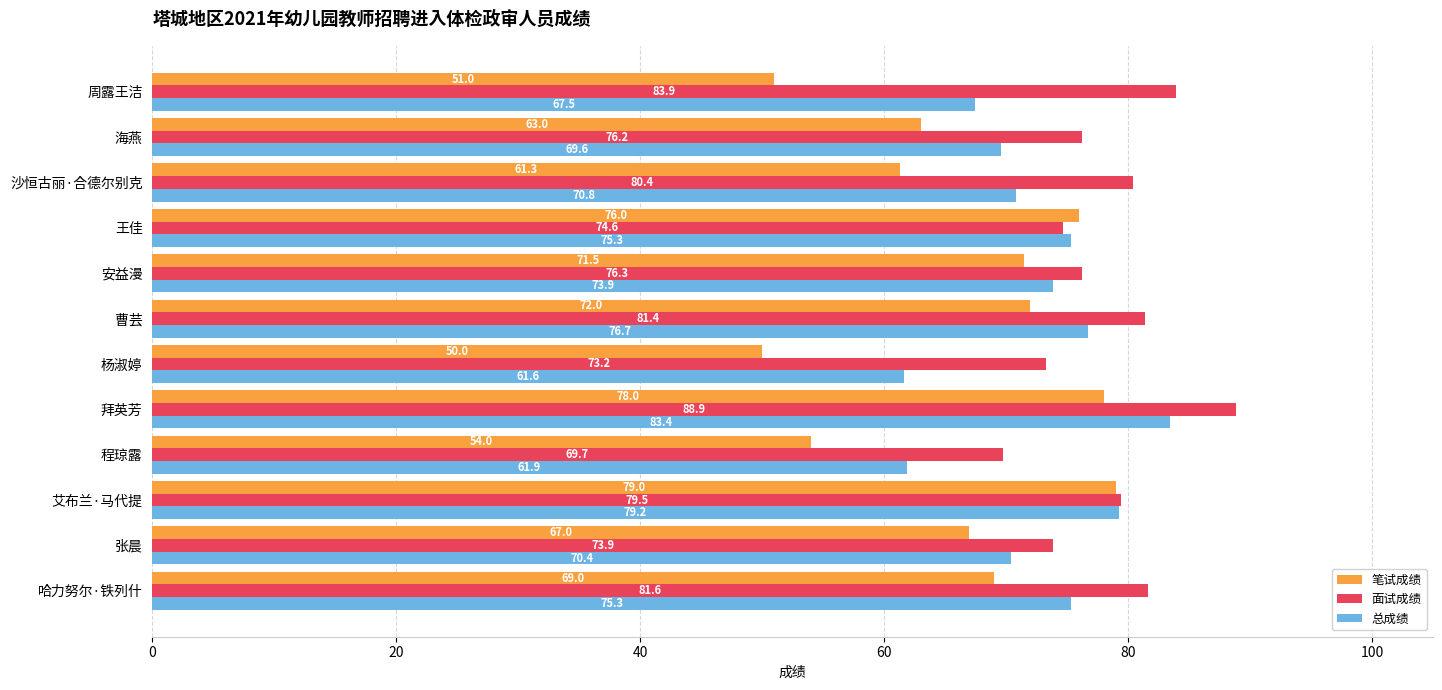

How many distinct data groups are displayed?

3